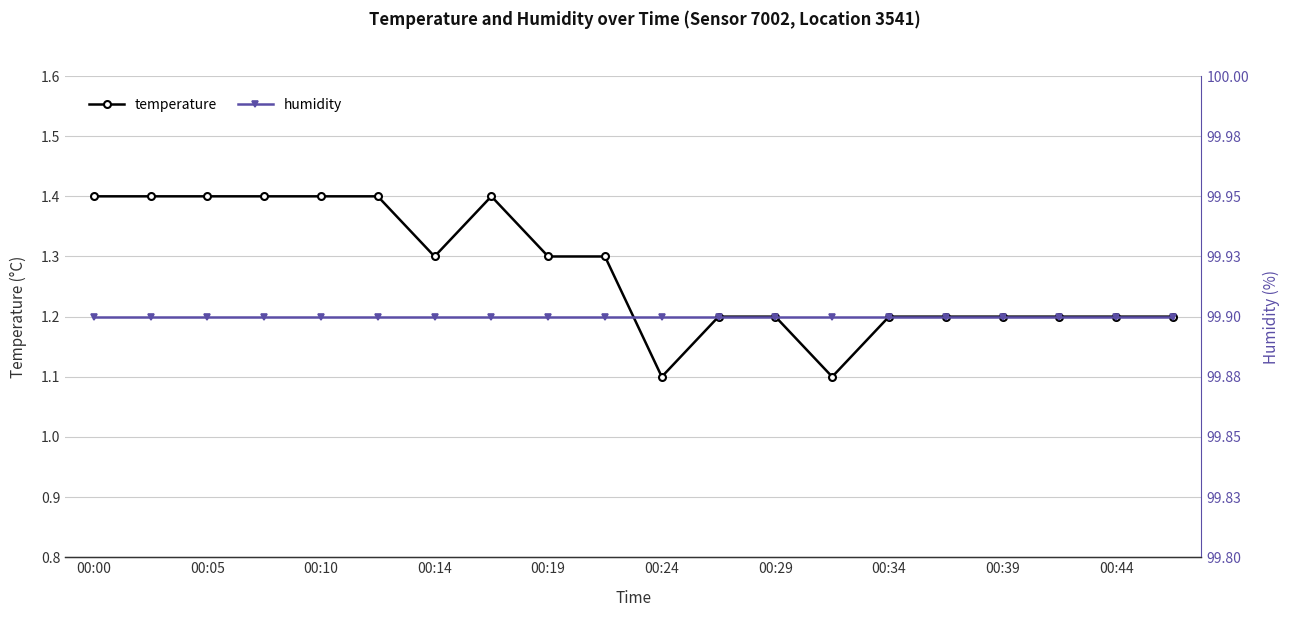

Which series has the largest total across all categories?

humidity